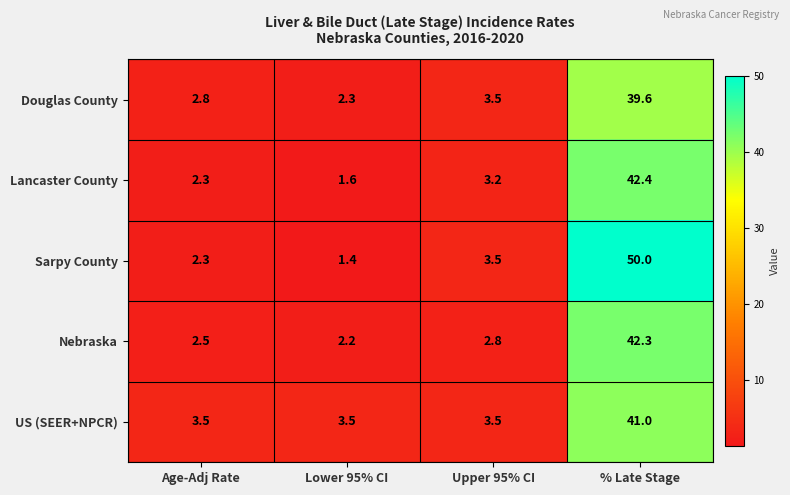

Between Age-Adj Rate and Lower 95% CI, which series saw the biggest shift?

Sarpy County